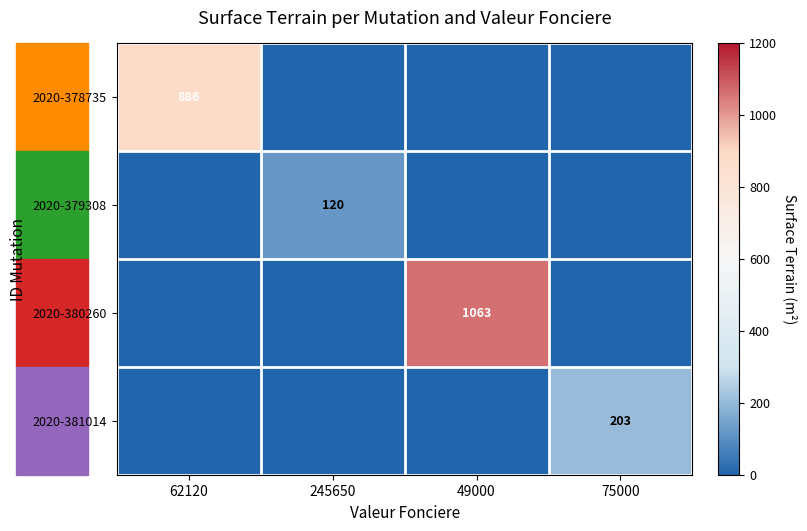

Which series changed the most between 49000 and 75000?

2020-380260